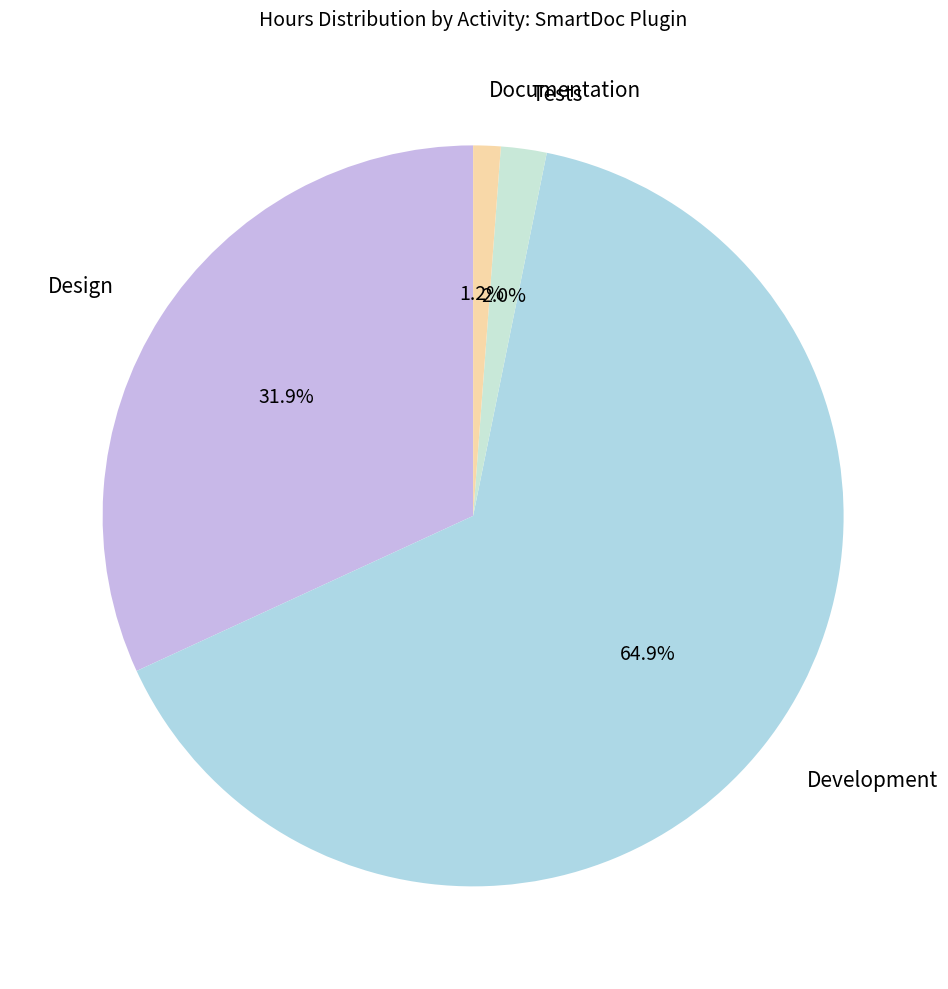

How much of the chart is everything except Development?

35.1%